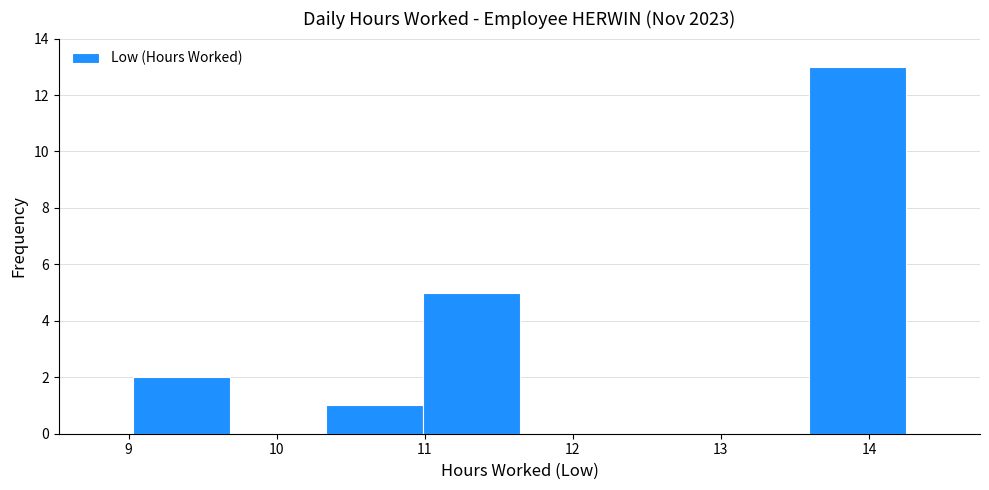

Reading left to right, transcribe this chart: for each bar, give the range it covers on the x-axis and its height. Neither the bar edges nor the heights are printed on the chart, so give them approximately, as read against the axes.

9.0 to 9.7: 2
9.7 to 10.3: 0
10.3 to 11.0: 1
11.0 to 11.6: 5
11.6 to 12.3: 0
12.3 to 12.9: 0
12.9 to 13.6: 0
13.6 to 14.3: 13